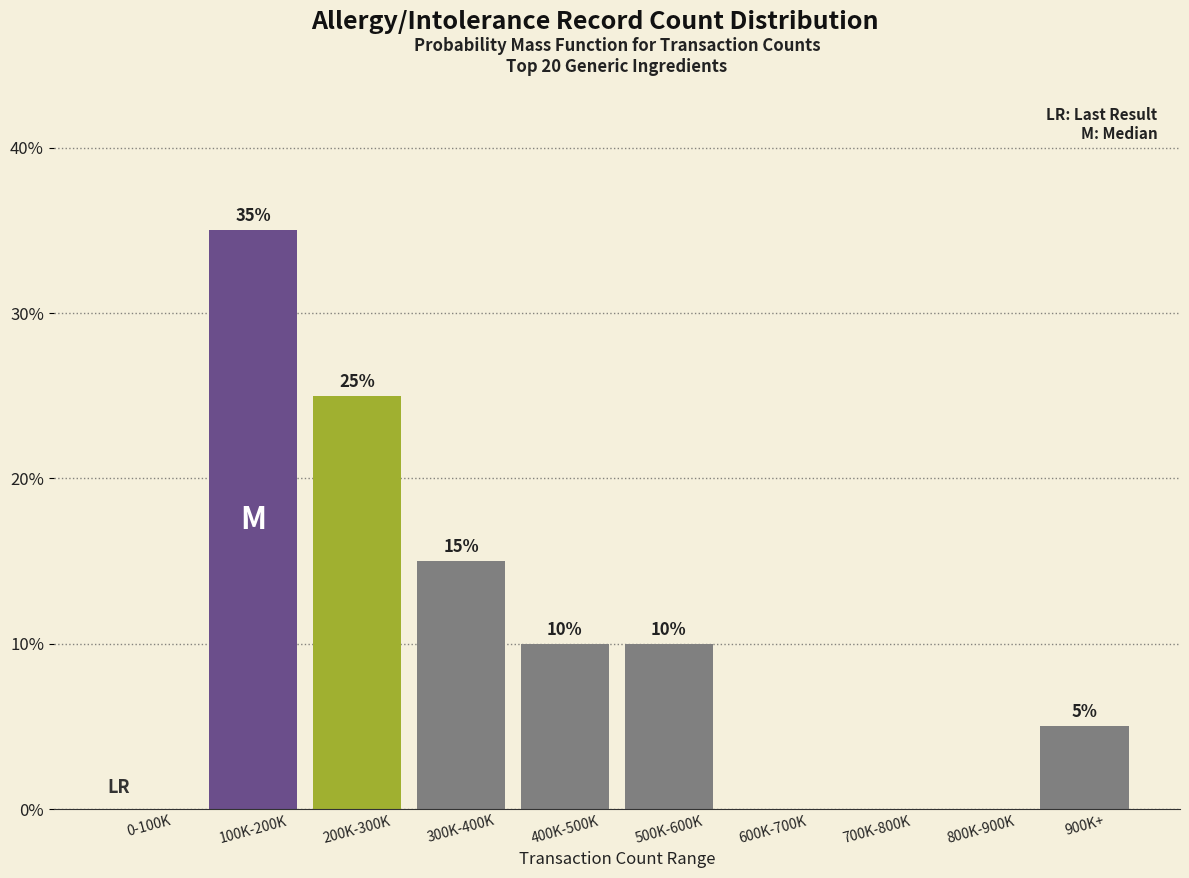

Reading left to right, list all the values displayed in this chart.

0-100K=0	100K-200K=35	200K-300K=25	300K-400K=15	400K-500K=10	500K-600K=10	600K-700K=0	700K-800K=0	800K-900K=0	900K+=5